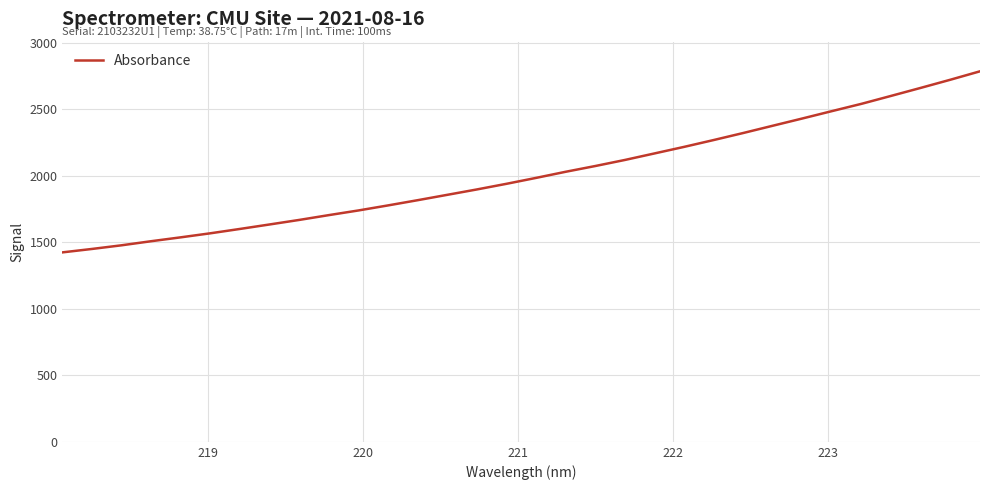

What is the difference between the maximum and minimum values?

1360.6